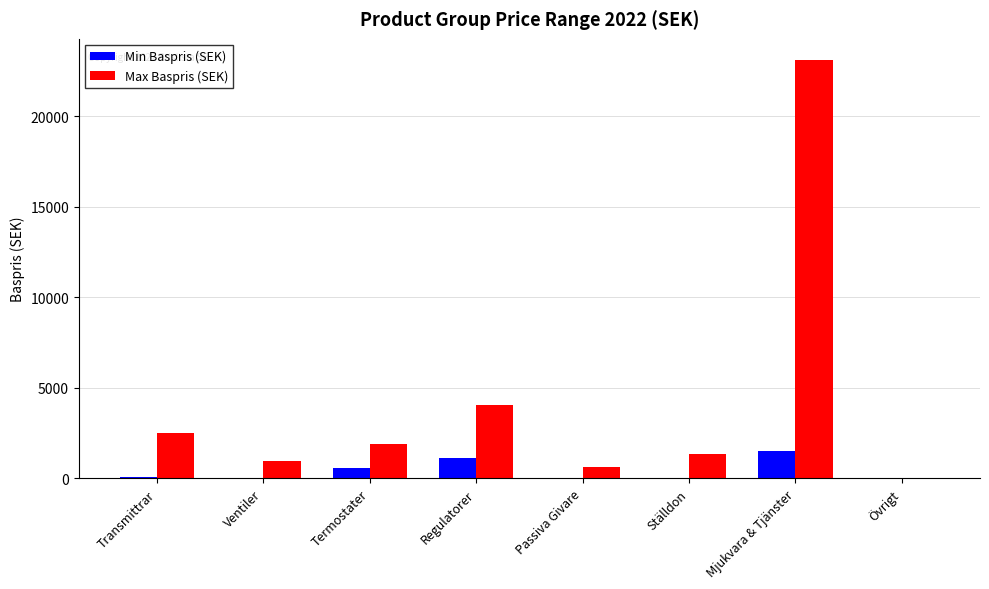

The value of Max Baspris (SEK) at Regulatorer is 6824. True or false?

False